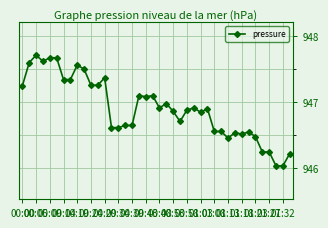

How many categories are shown in the chart?

40